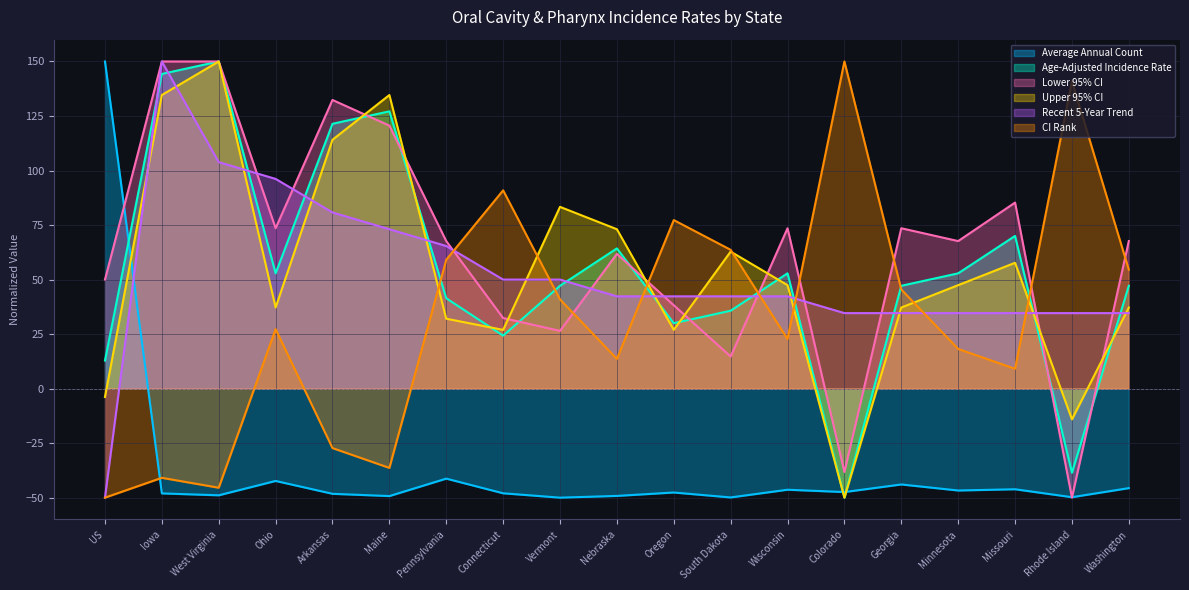

What position from the right is South Dakota?

8